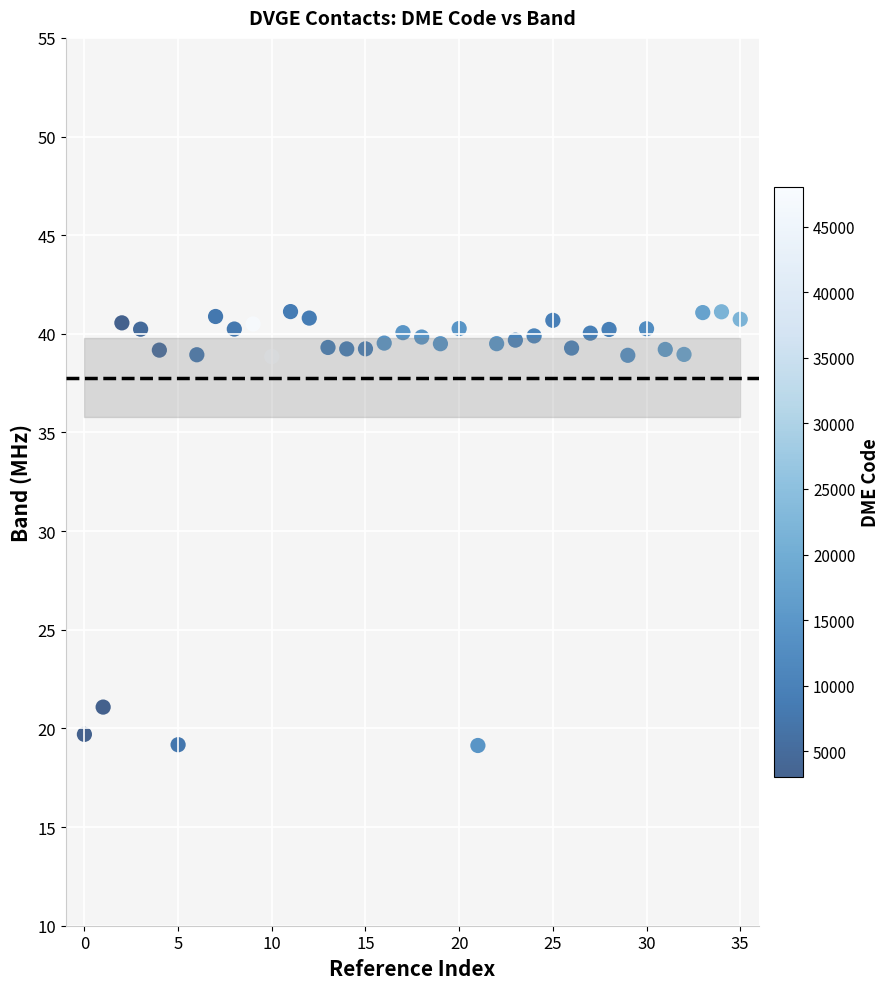

What is the range of Y values (max minus min)?

22.0